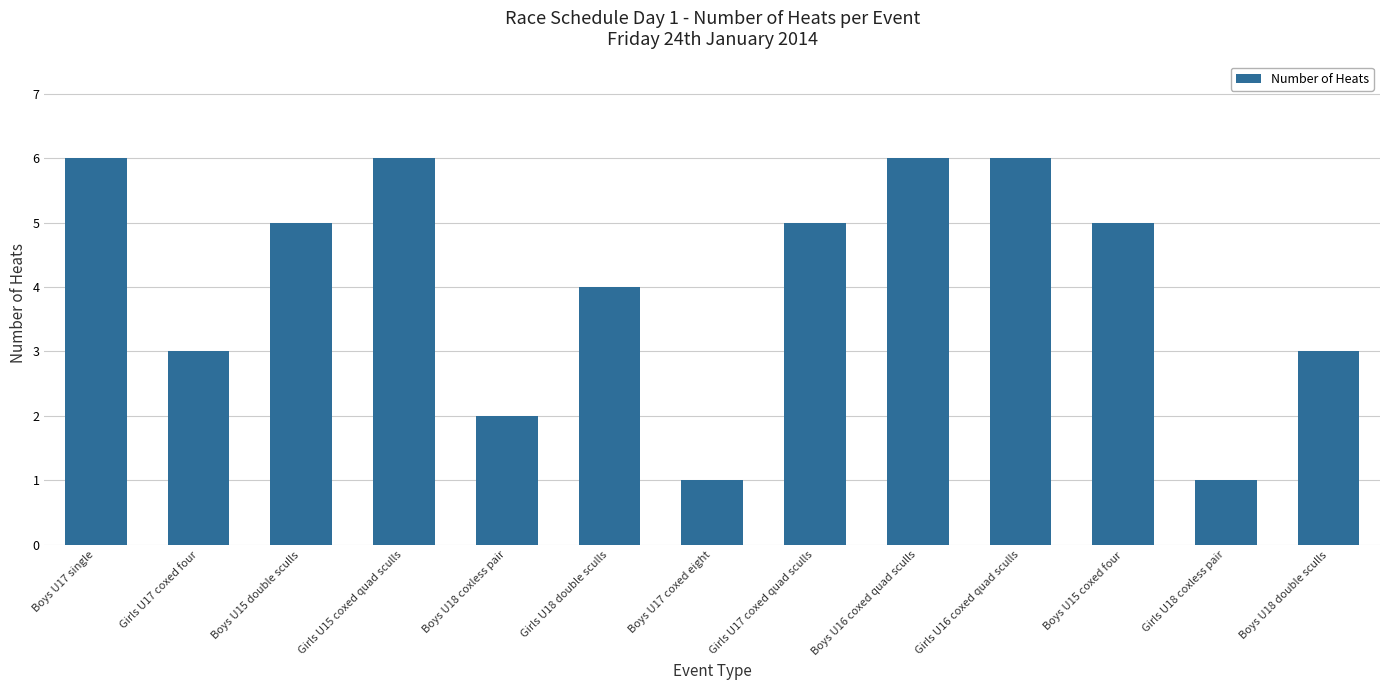

What is the change in value from Boys U17 coxed eight to Girls U17 coxed quad sculls?

+4